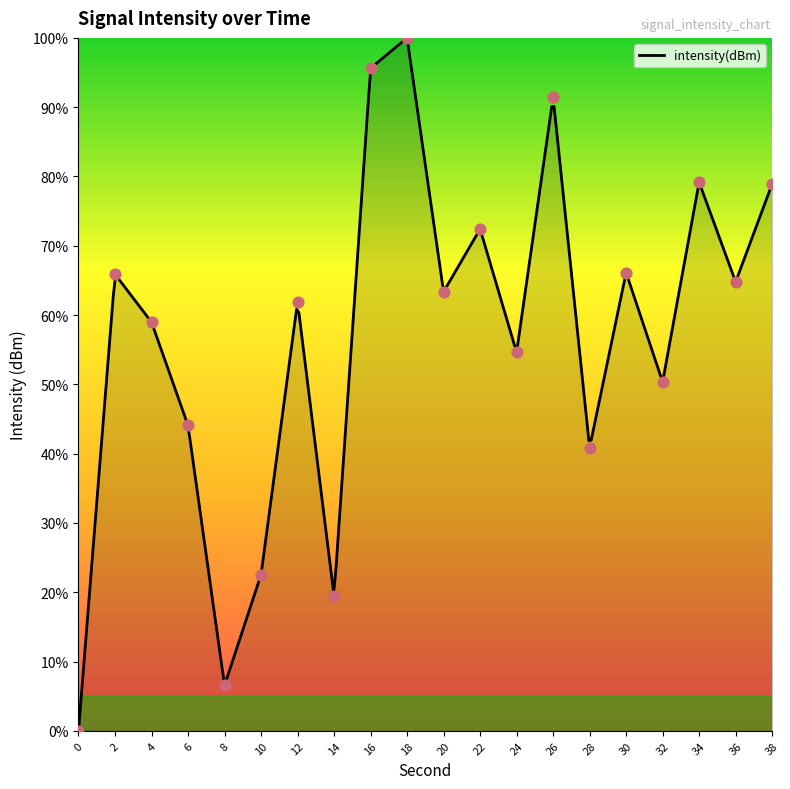

What is the ratio of the value at 38 to the value at 10?

3.5